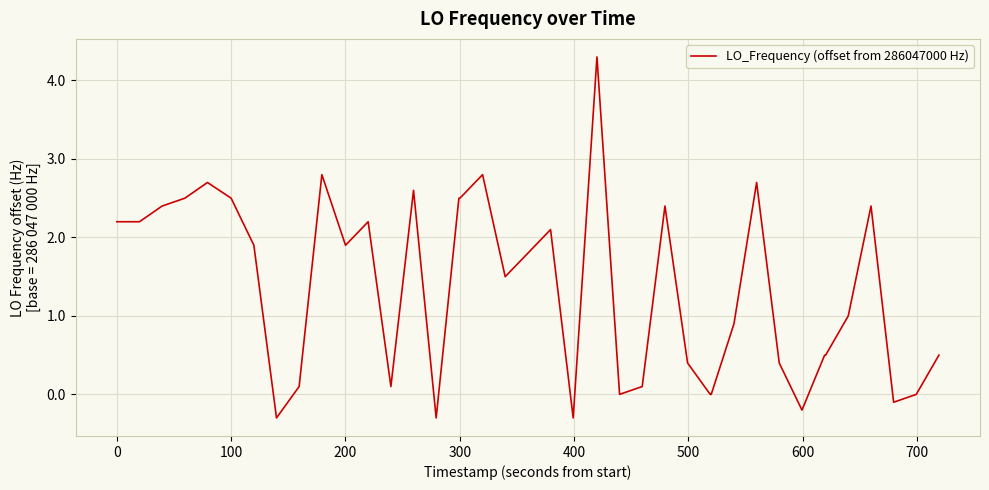

What is the greatest value displayed?

4.3